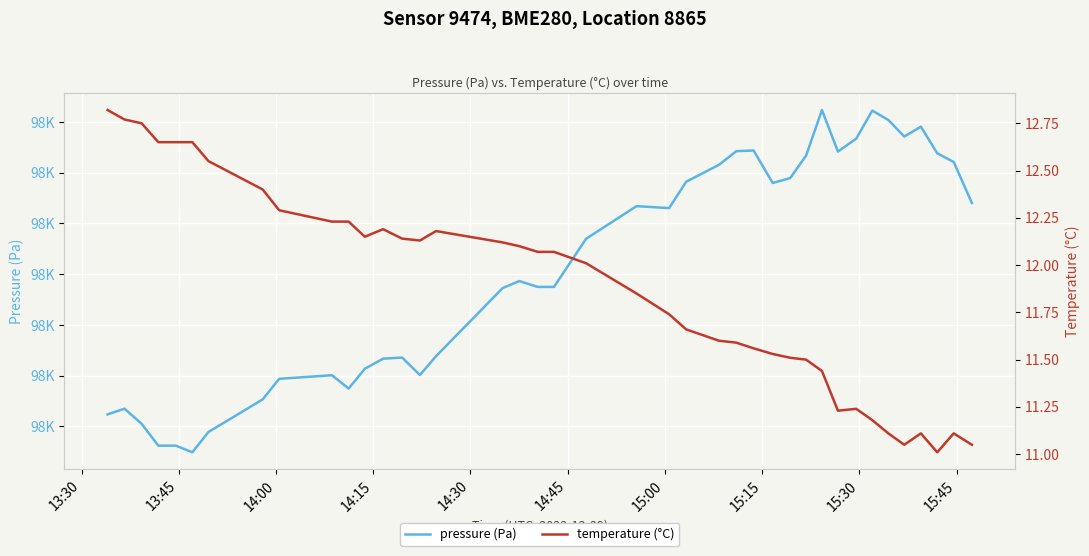

At how many categories does at least one series exceed 86221?

40